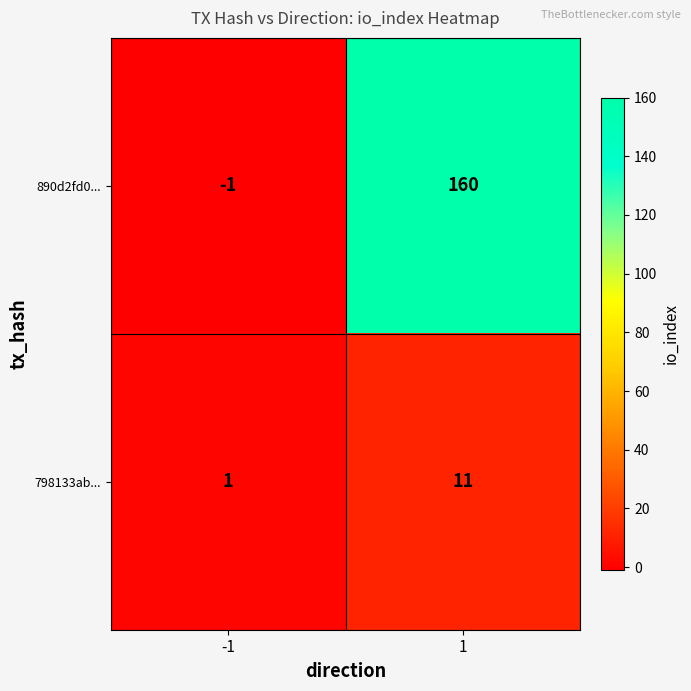

What is the sum of the 798133ab... values at -1 and 1?

12